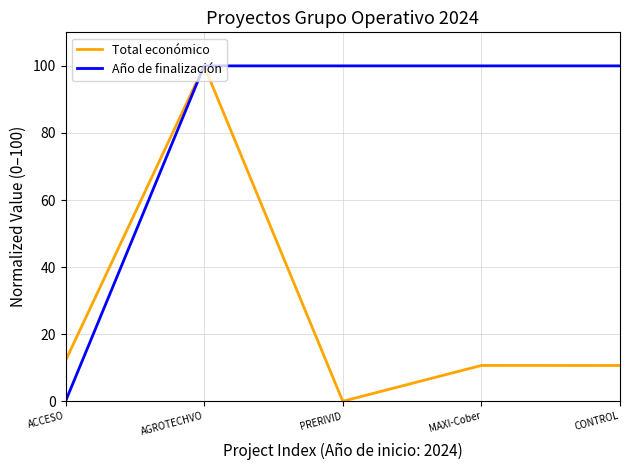

Between ACCESO and PRERIVID, which series saw the biggest shift?

Año de finalización